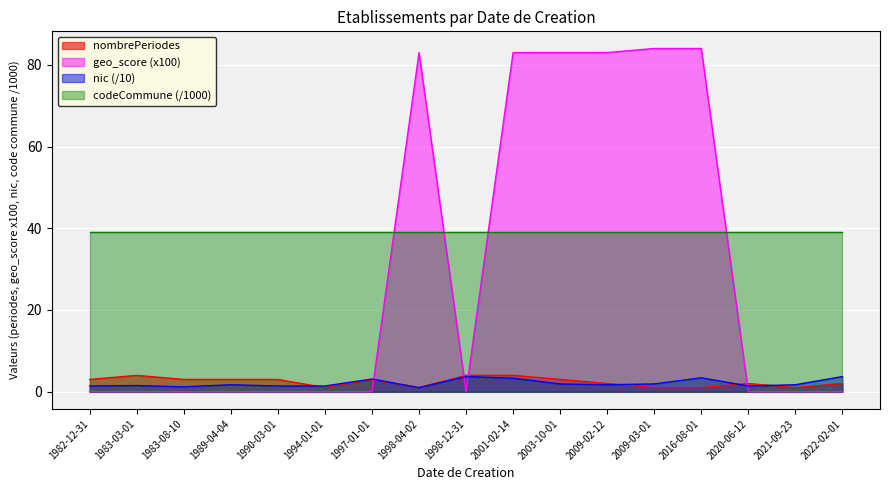

What is the total value across all series at 2003-10-01?

127.0